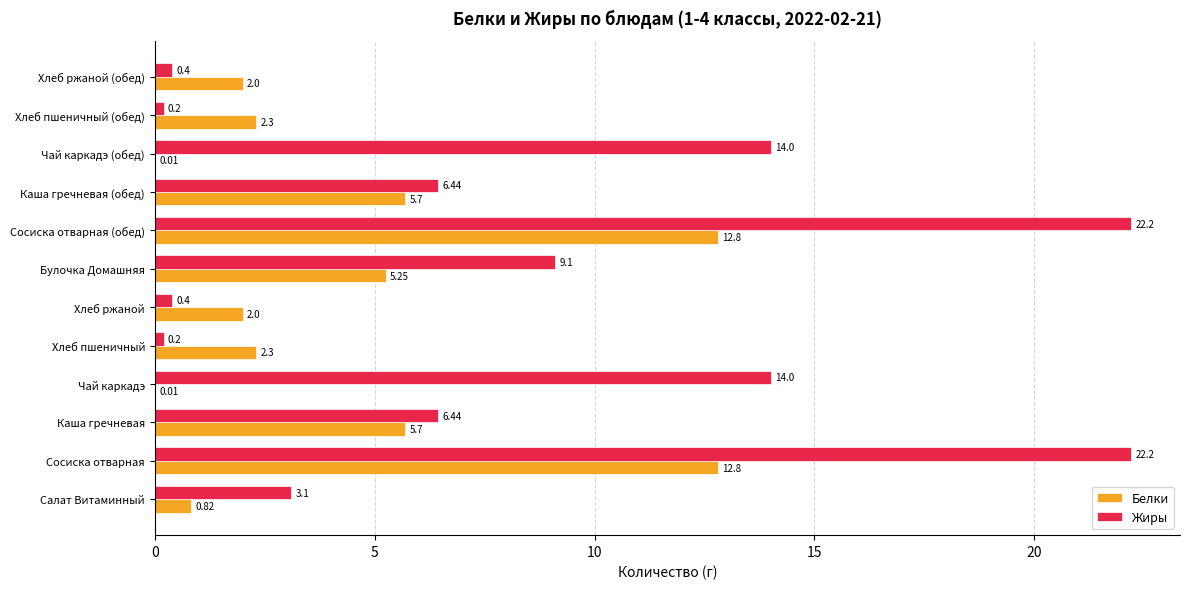

What is the total value across all series at Хлеб пшеничный?

2.5